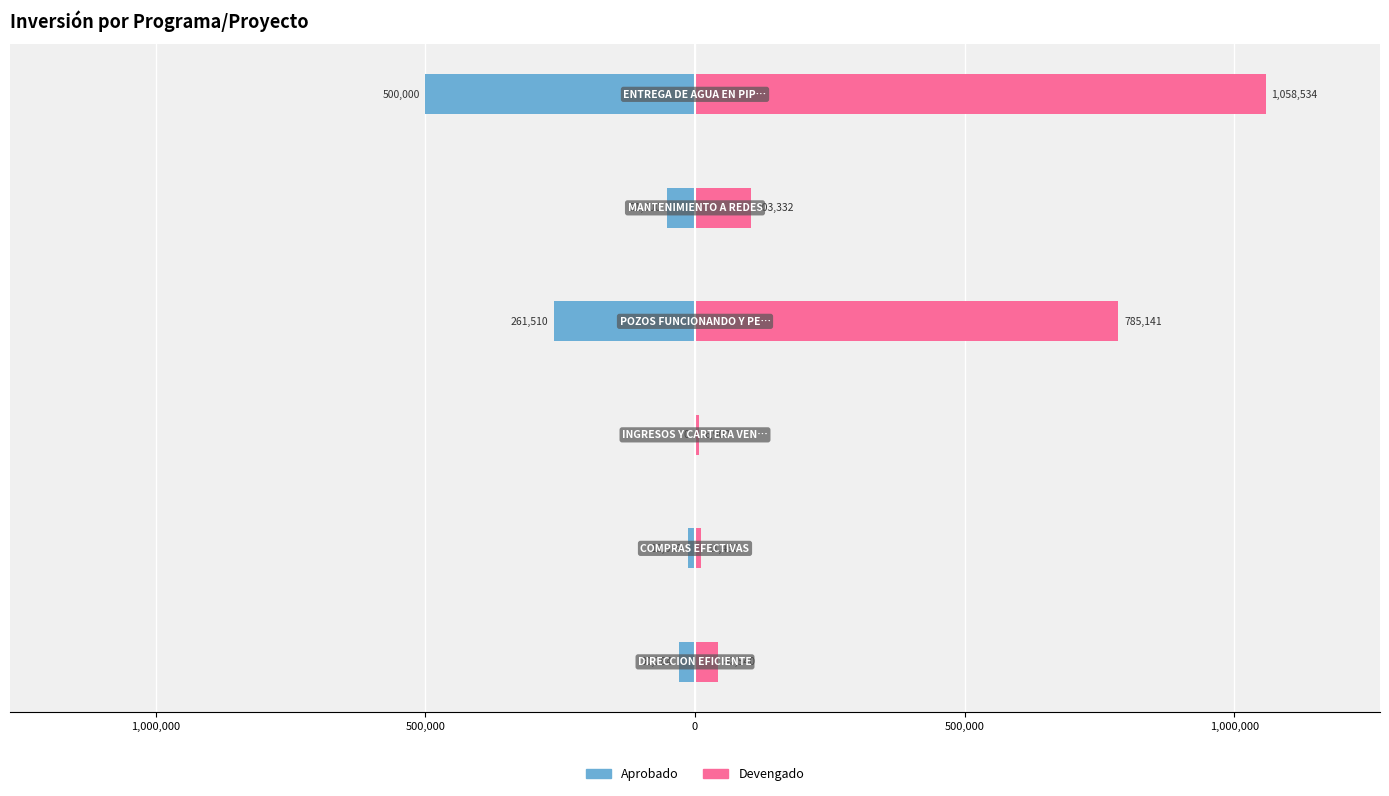

List the series in order of their overall mean, lowest first.

Aprobado, Devengado